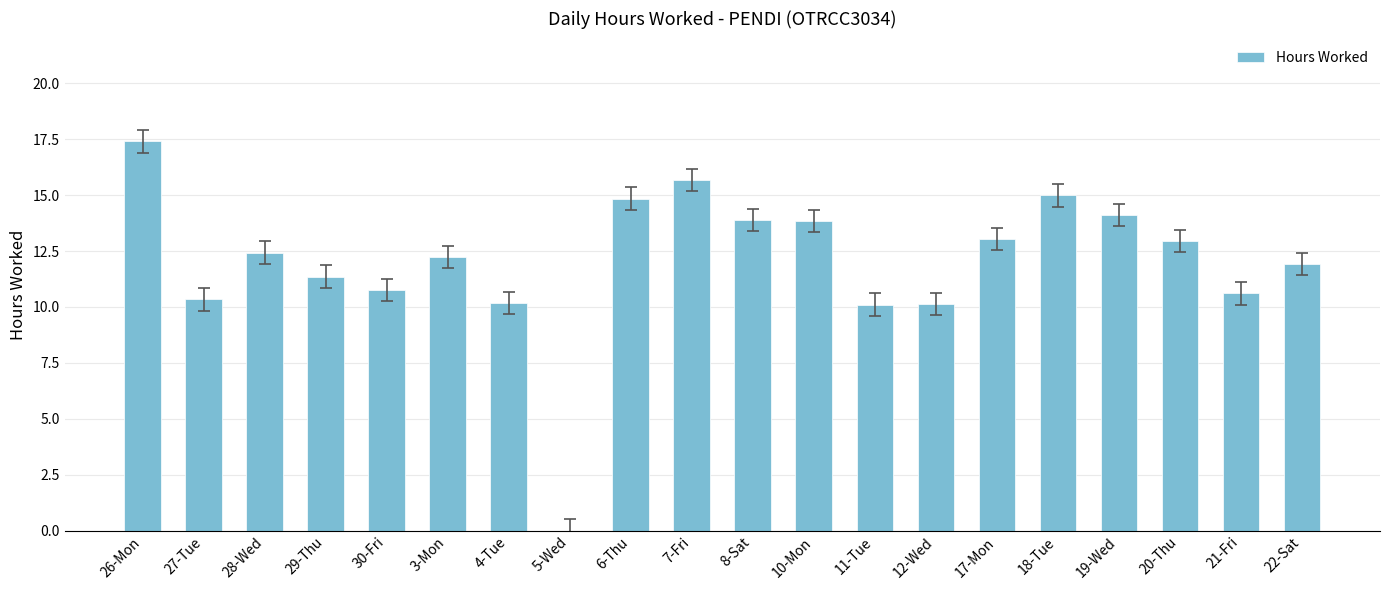

The chart shows a value of 10.1 at 11-Tue. True or false?

True